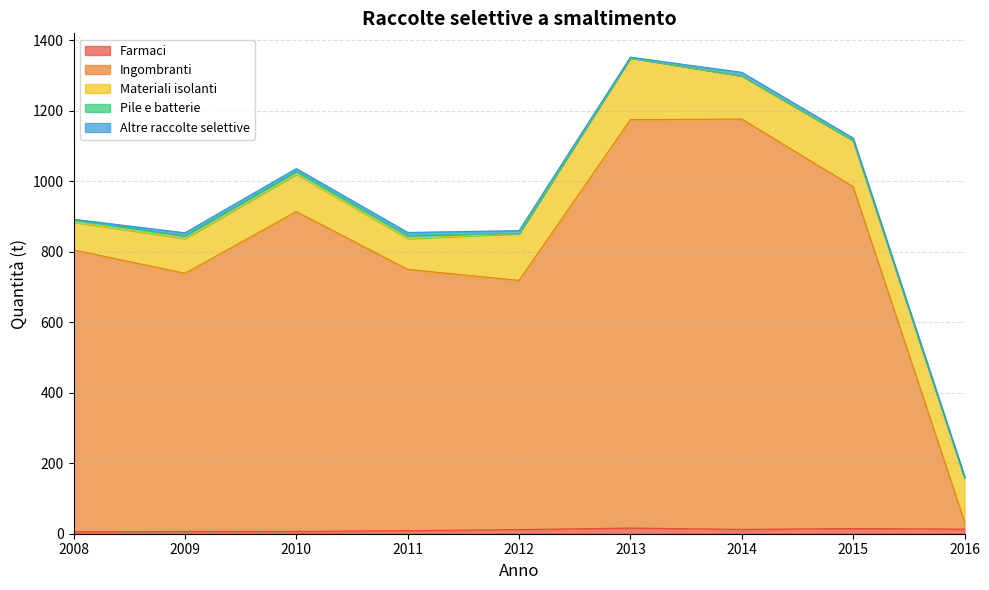

The value of Ingombranti at 2009 is 1164.3. True or false?

False